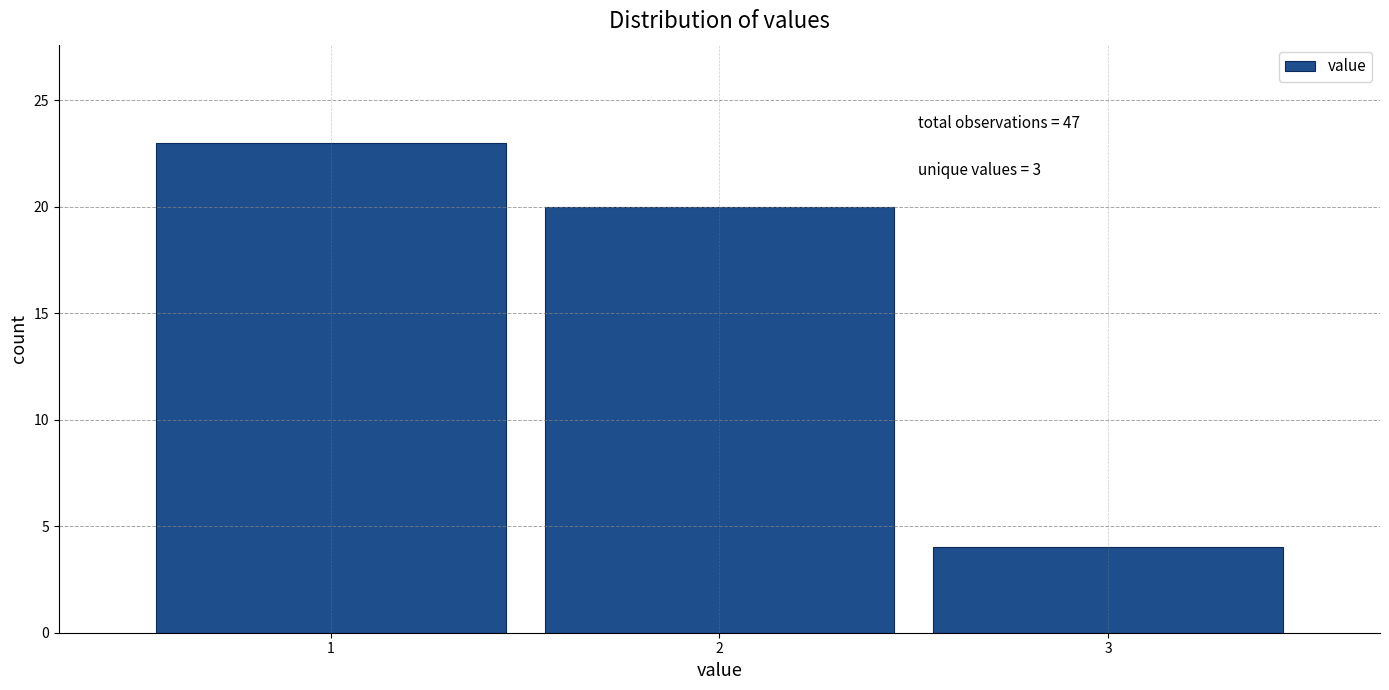

Which range on the x-axis has the tallest bar?

0.5 to 1.5